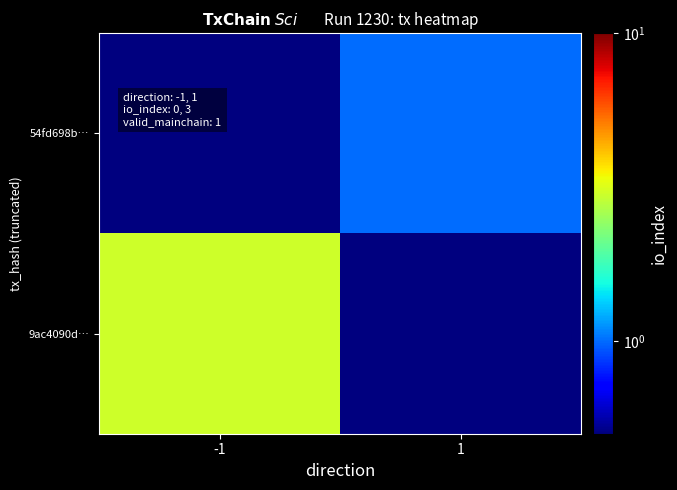

Which has a higher value, -1 or 1?

1